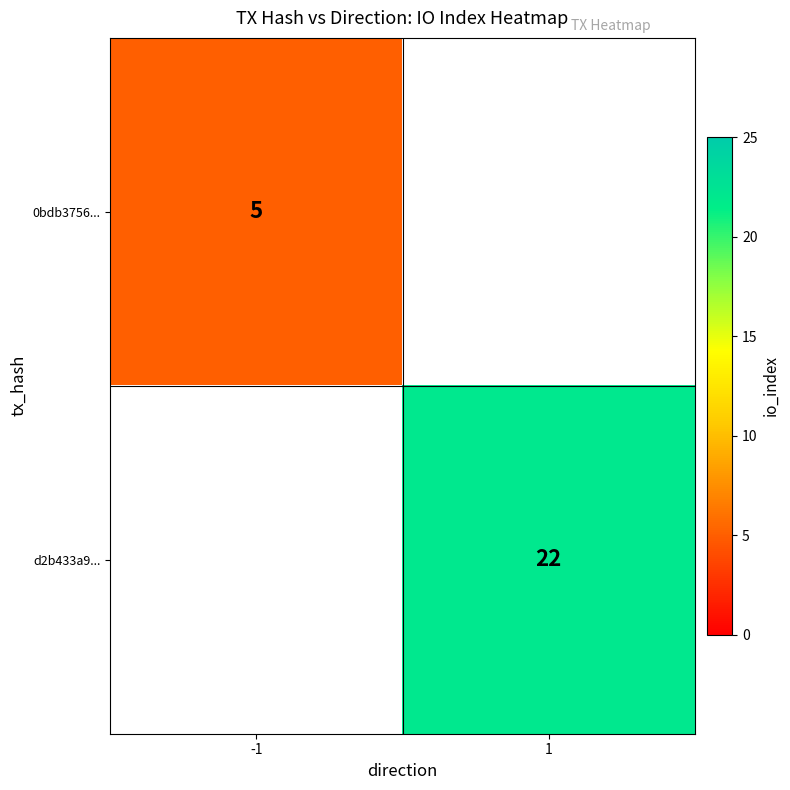

The 0bdb3756... series shows 2.6 at -1. True or false?

False